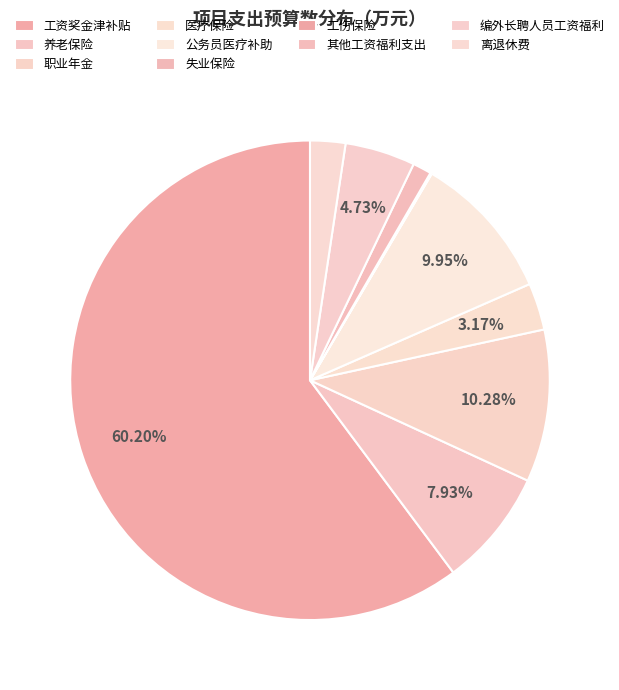

How many slices are in this pie chart?

10